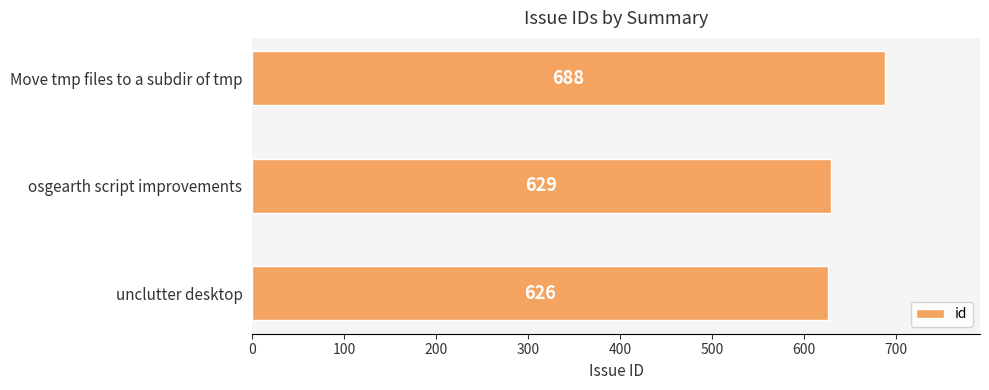

Reading bottom to top, transcribe all the data shown in this chart.

626	629	688